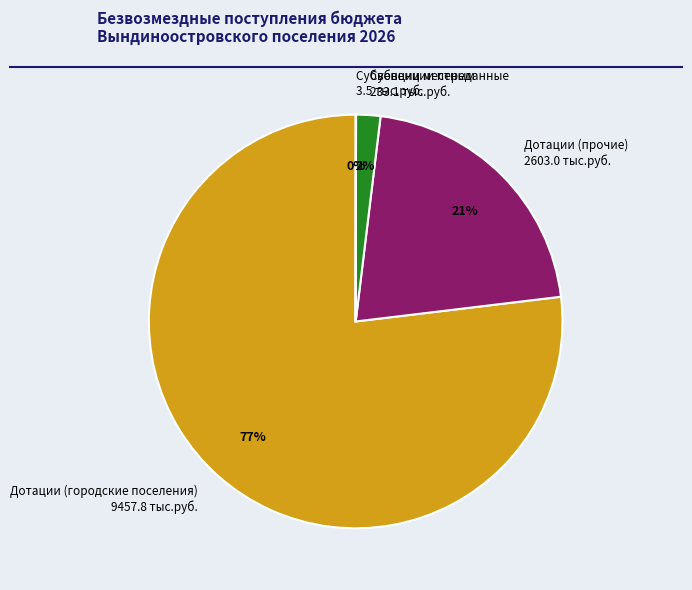

Do Дотации (прочие) 2603.0 тыс.руб. and Дотации (городские поселения) 9457.8 тыс.руб. together represent more than half of the pie?

Yes